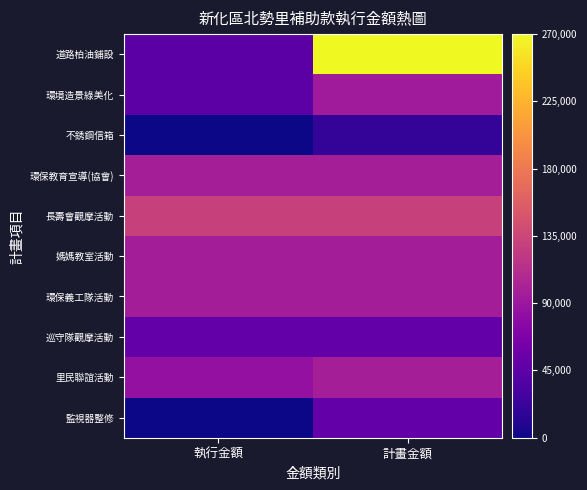

Between 執行金額 and 計畫金額, which is larger?

計畫金額